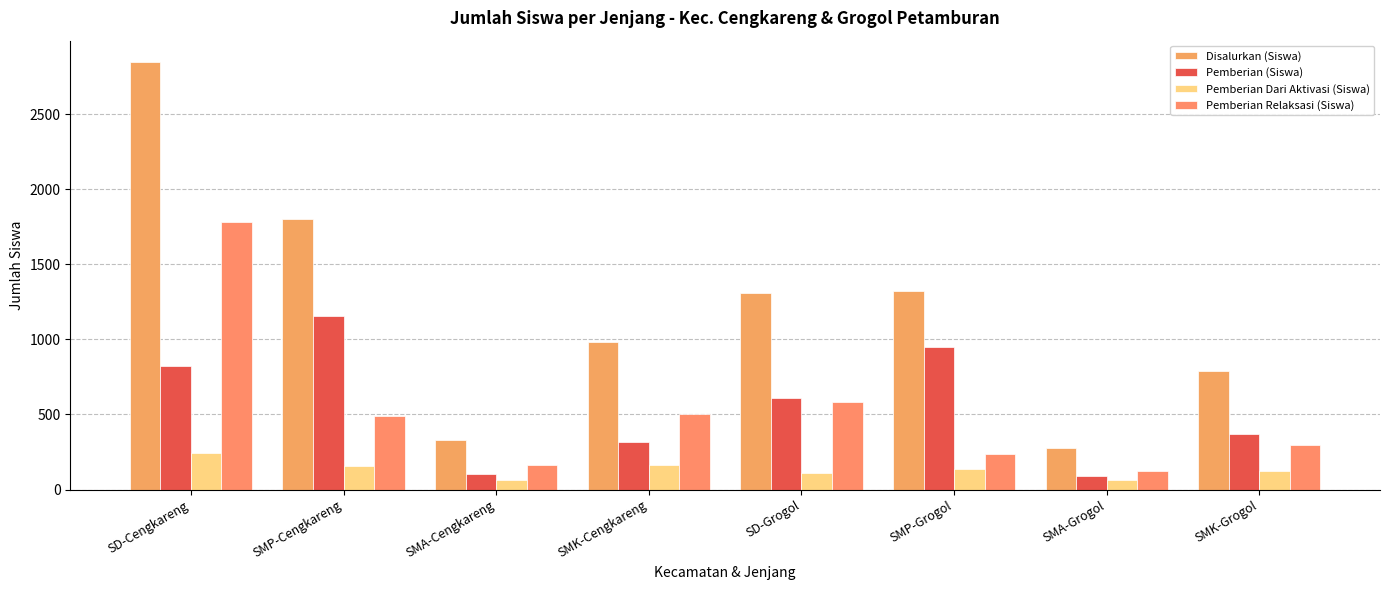

Rank the series at SMA-Grogol from highest to lowest value.

Disalurkan (Siswa), Pemberian Relaksasi (Siswa), Pemberian (Siswa), Pemberian Dari Aktivasi (Siswa)